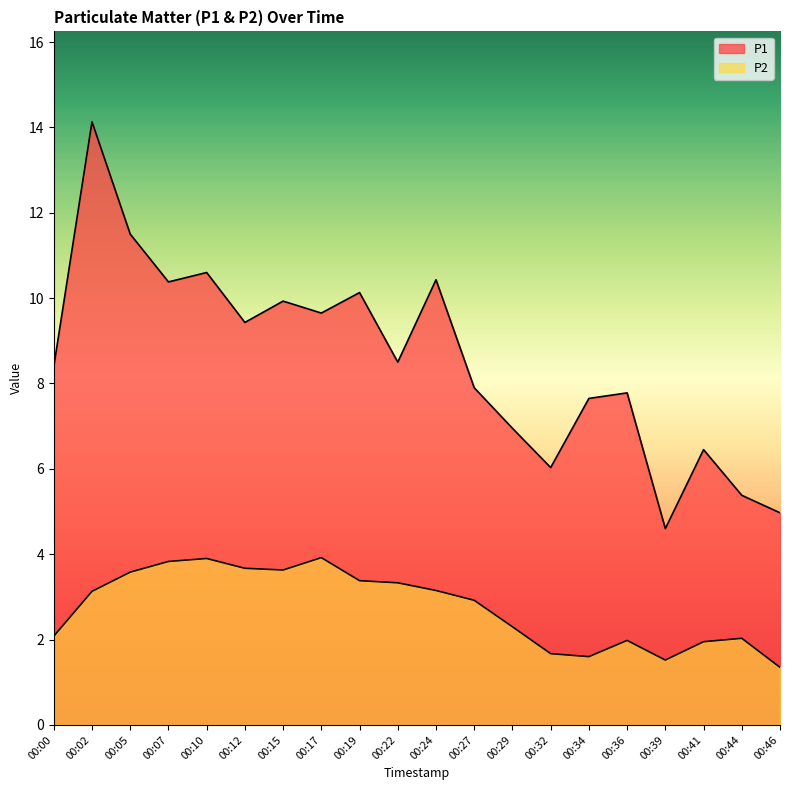

At which label does P1 reach its minimum?

00:39